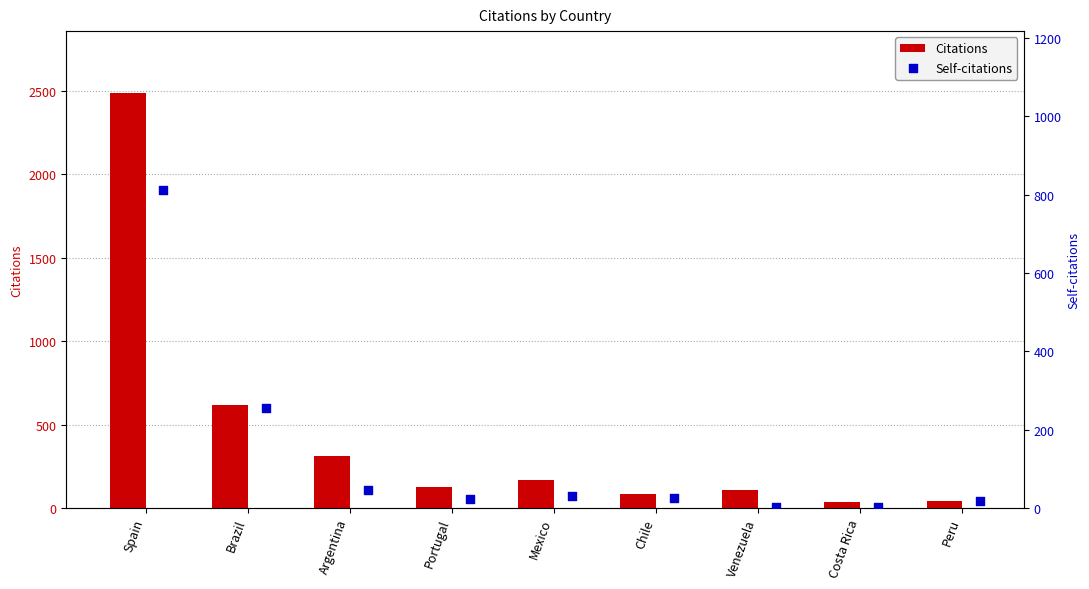

Which series contains the lowest Y value?

Self-citations